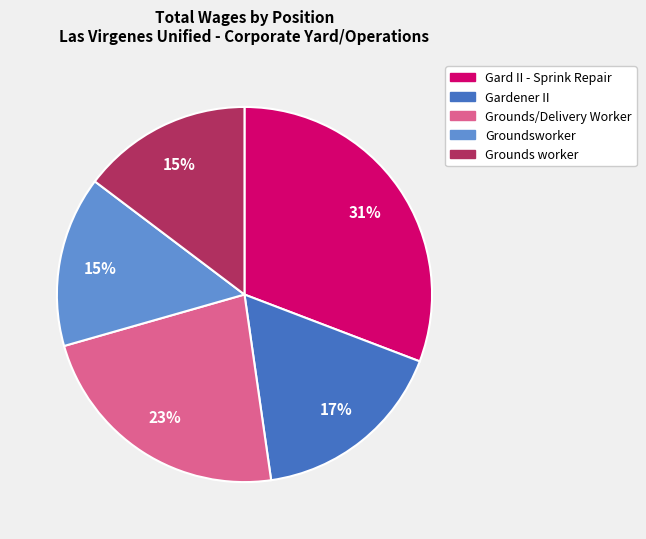

To the nearest percent, what is the difference between the Grounds worker and Gard II - Sprink Repair slice percentages?

16%